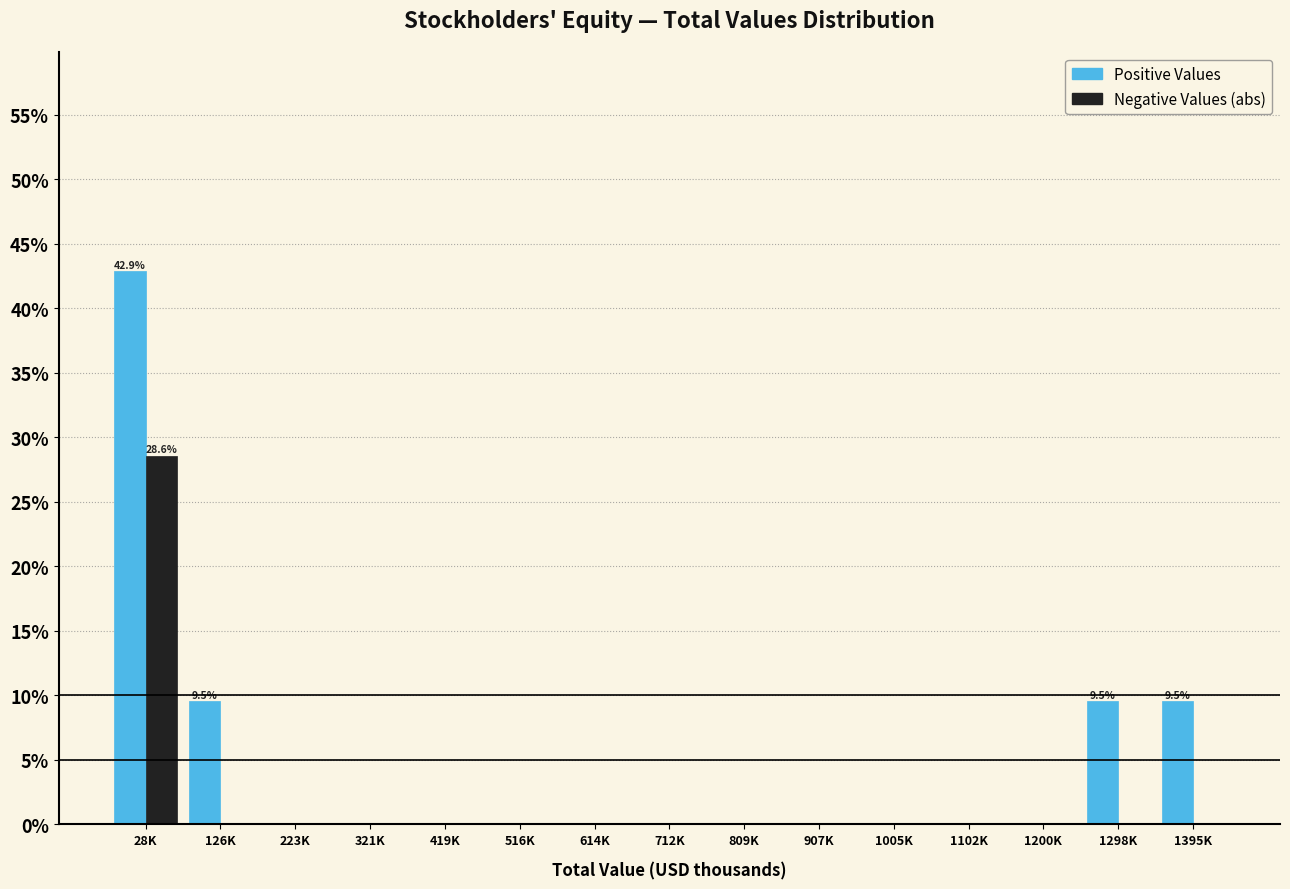

Reading left to right, list all the values displayed in this chart.

Positive Values: 28K=42.9	126K=9.5	223K=0.0	321K=0.0	419K=0.0	516K=0.0	614K=0.0	712K=0.0	809K=0.0	907K=0.0	1005K=0.0	1102K=0.0	1200K=0.0	1298K=9.5	1395K=9.5
Negative Values: 28K=28.6	126K=0.0	223K=0.0	321K=0.0	419K=0.0	516K=0.0	614K=0.0	712K=0.0	809K=0.0	907K=0.0	1005K=0.0	1102K=0.0	1200K=0.0	1298K=0.0	1395K=0.0